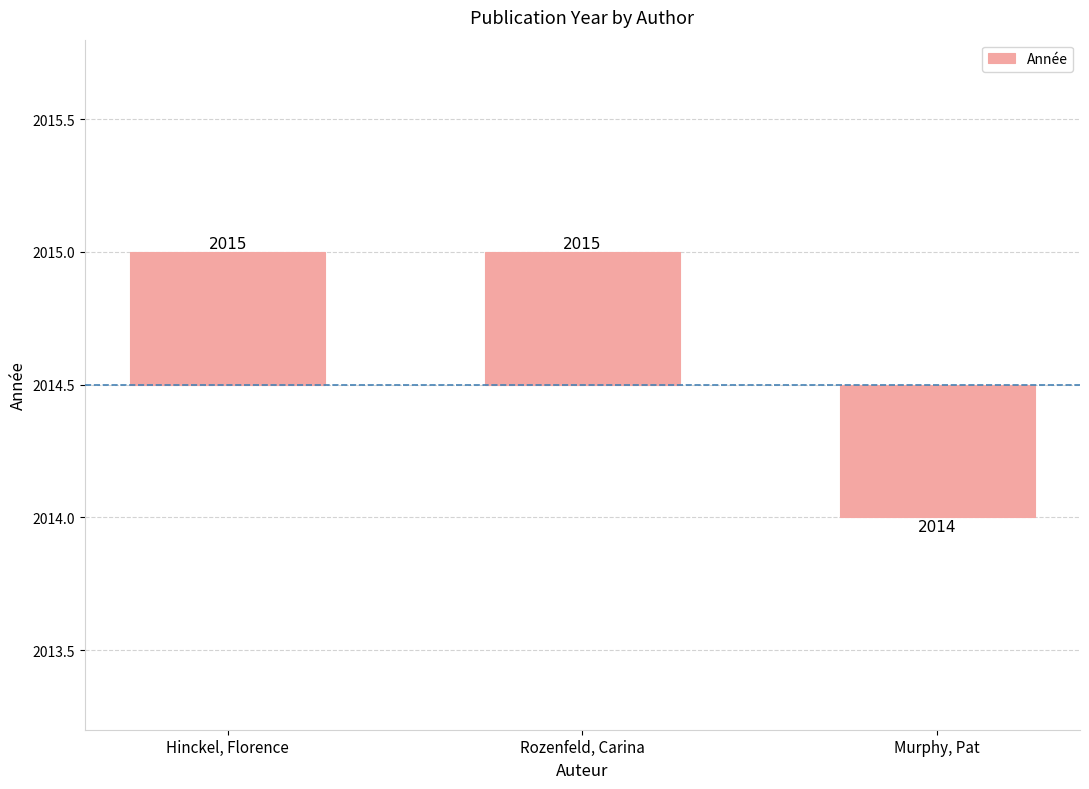

What is the label of the 1st bar from the left?

Hinckel, Florence